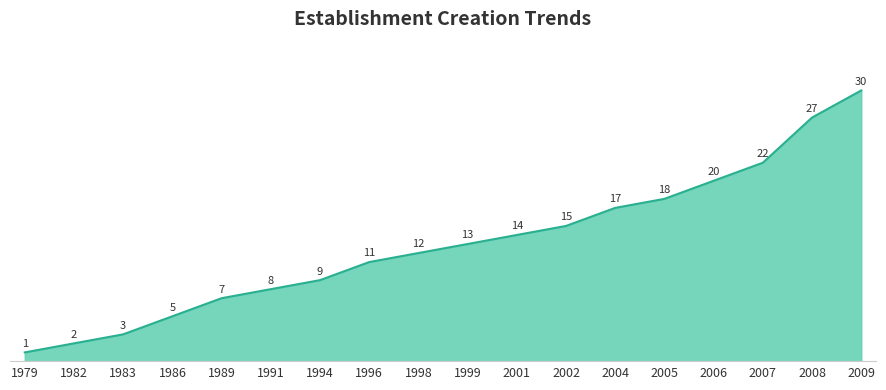

Is it true that the value at 2006 is 20?

True